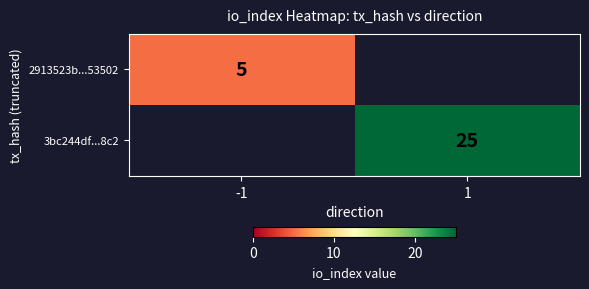

What is the minimum value shown in the chart?

5.0